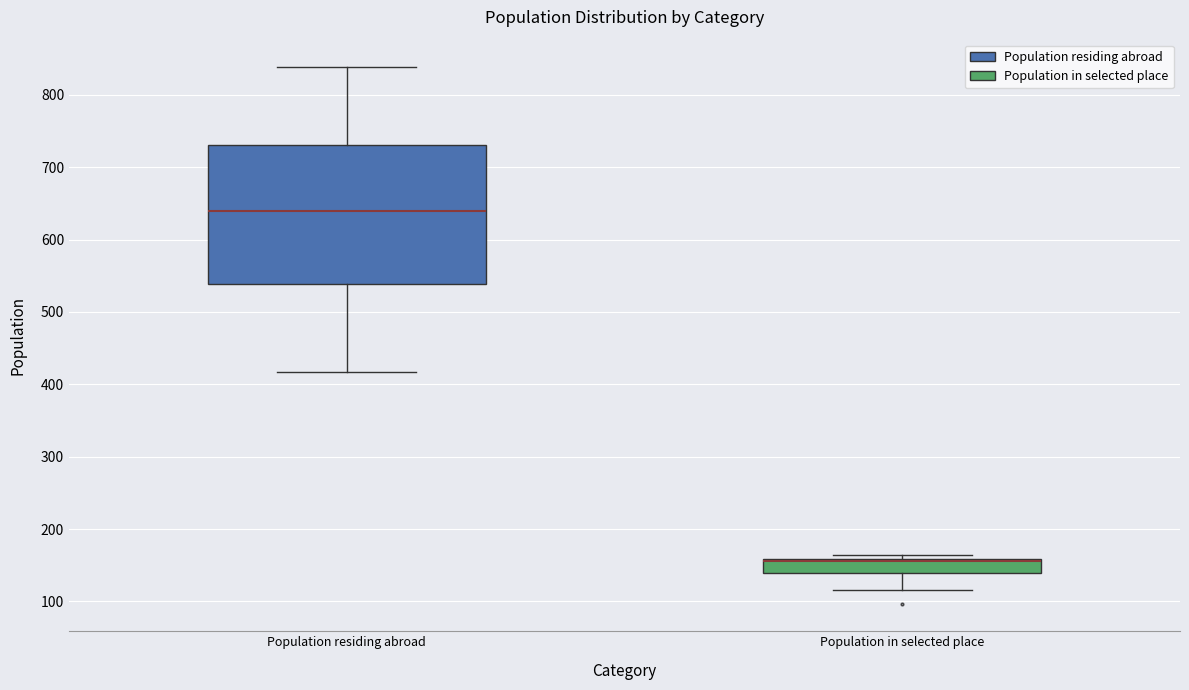

Where is the lower edge of the box for Population in selected place on the y-axis? The values are not printed on the chart, so give them approximately, as read against the axis.

140